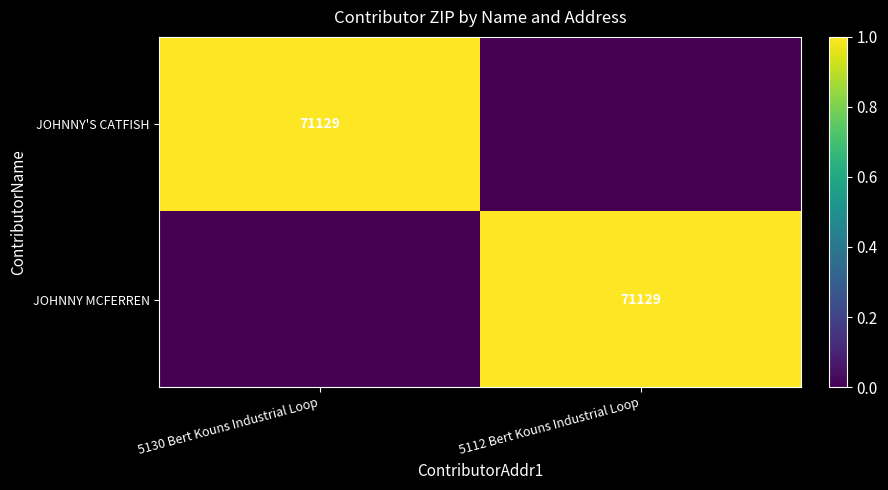

The JOHNNY'S CATFISH series shows 71129 at 5130 Bert Kouns Industrial Loop. True or false?

True